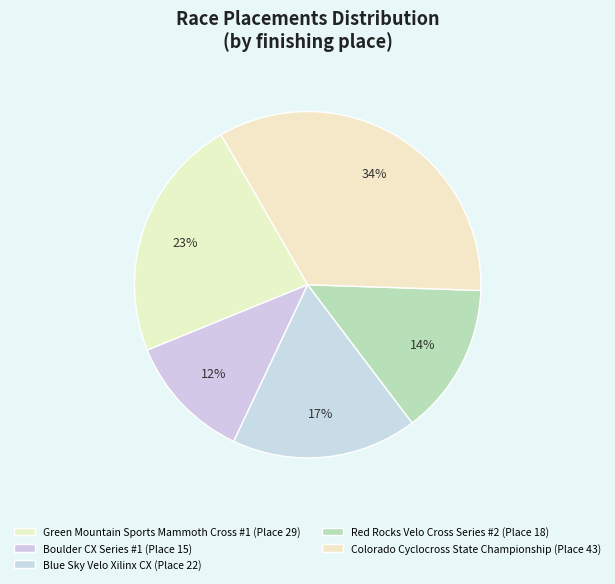

How many slices are in this pie chart?

5